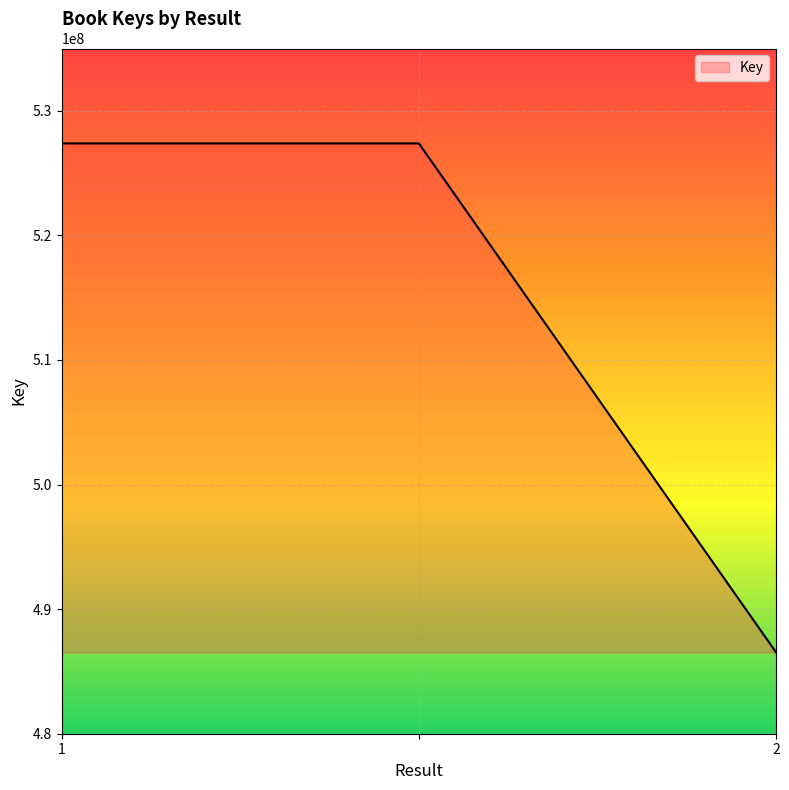

What is the sum of all values?

1541289232